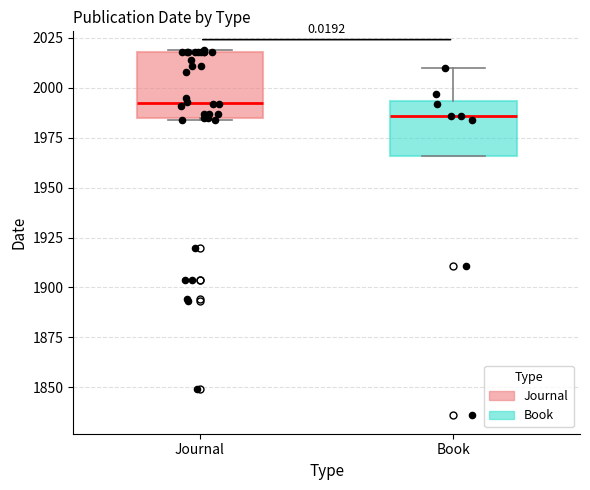

Which box's median line is the highest?

Journal